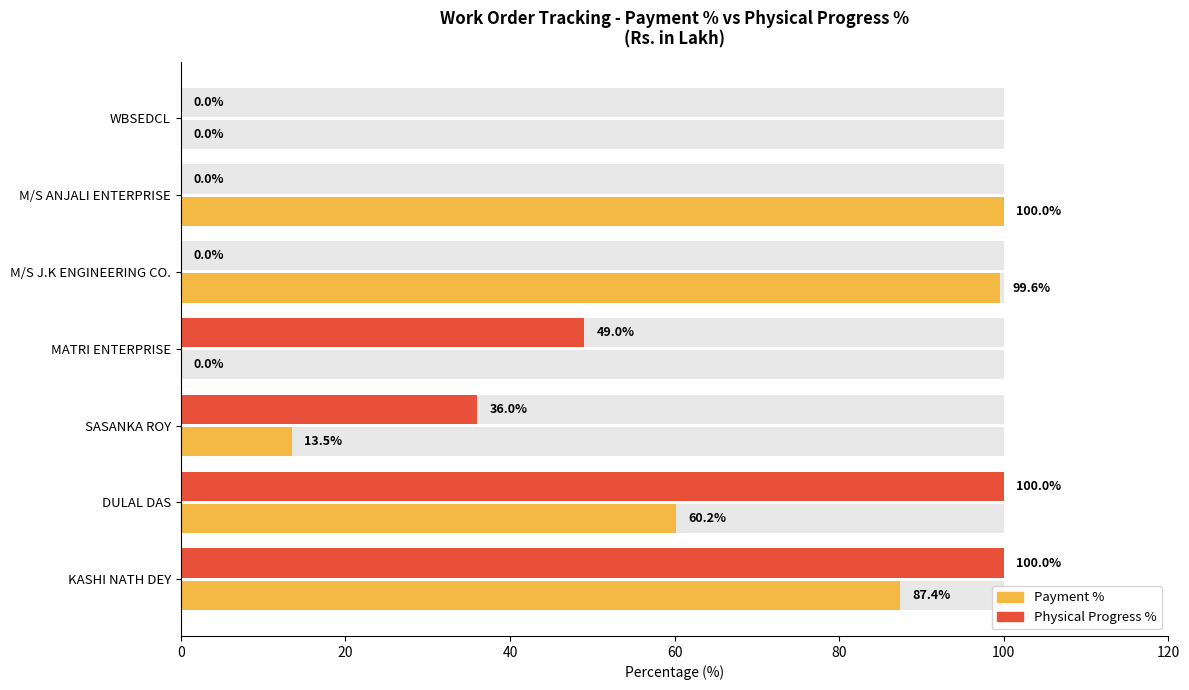

Count the number of data series in this chart.

2